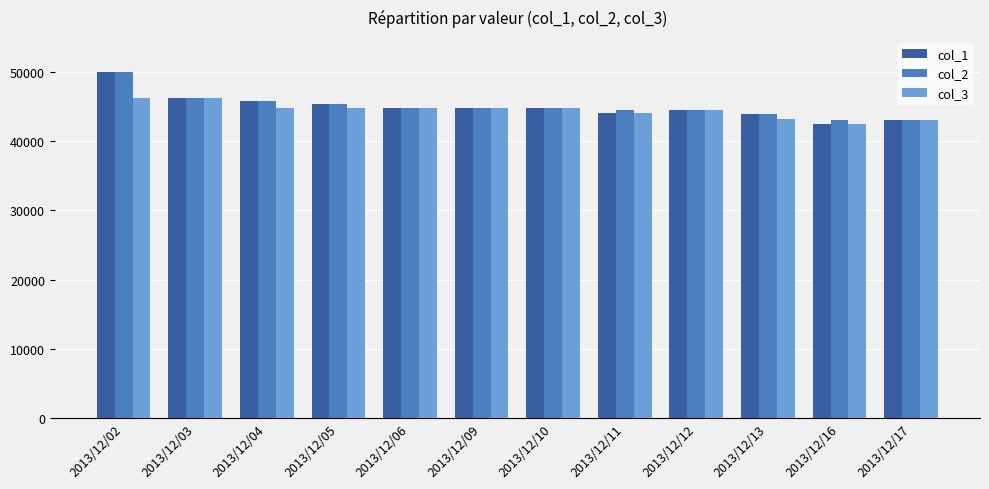

What is the difference between the second highest and second lowest values in the col_1 series?

3100